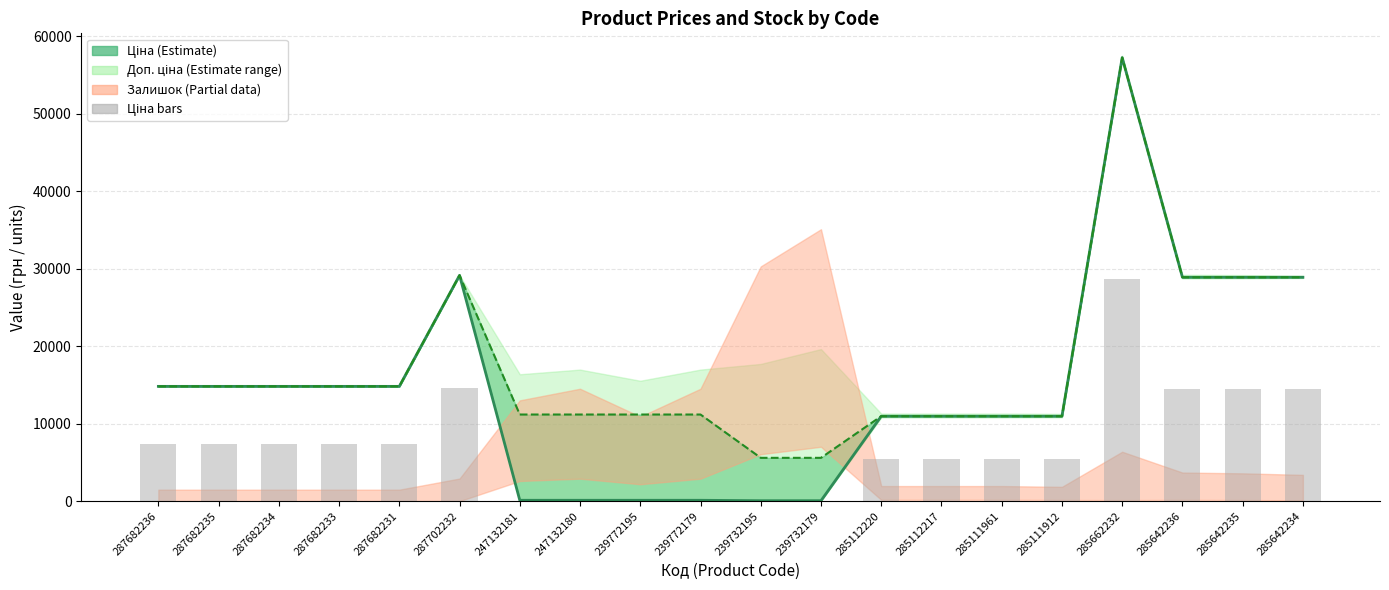

At which label does the data first exceed 7408?

287682236